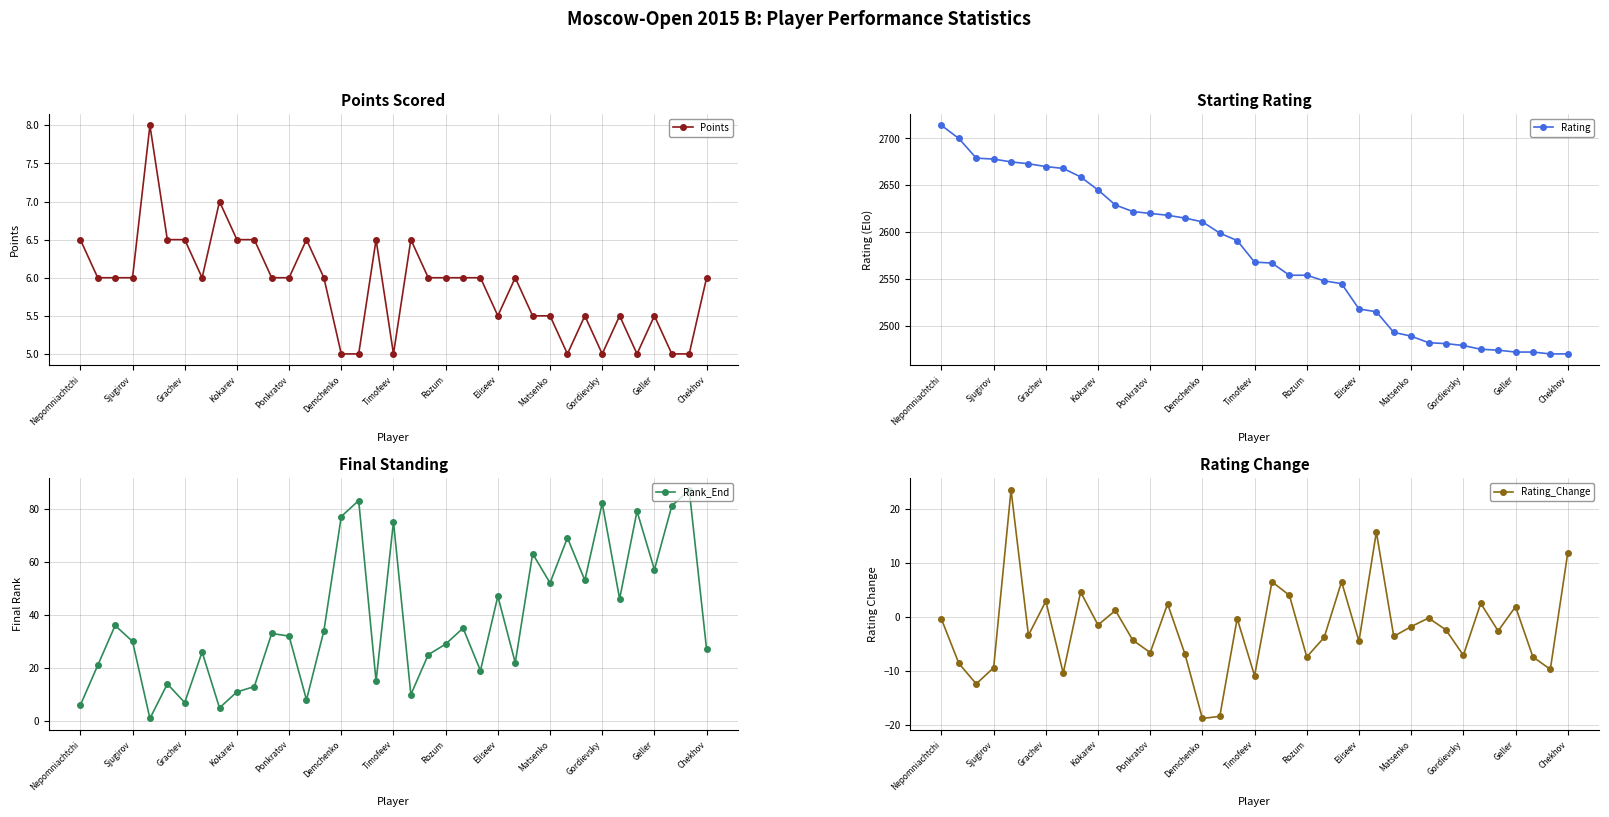

How many positive values does the Rating_Change series have?

12